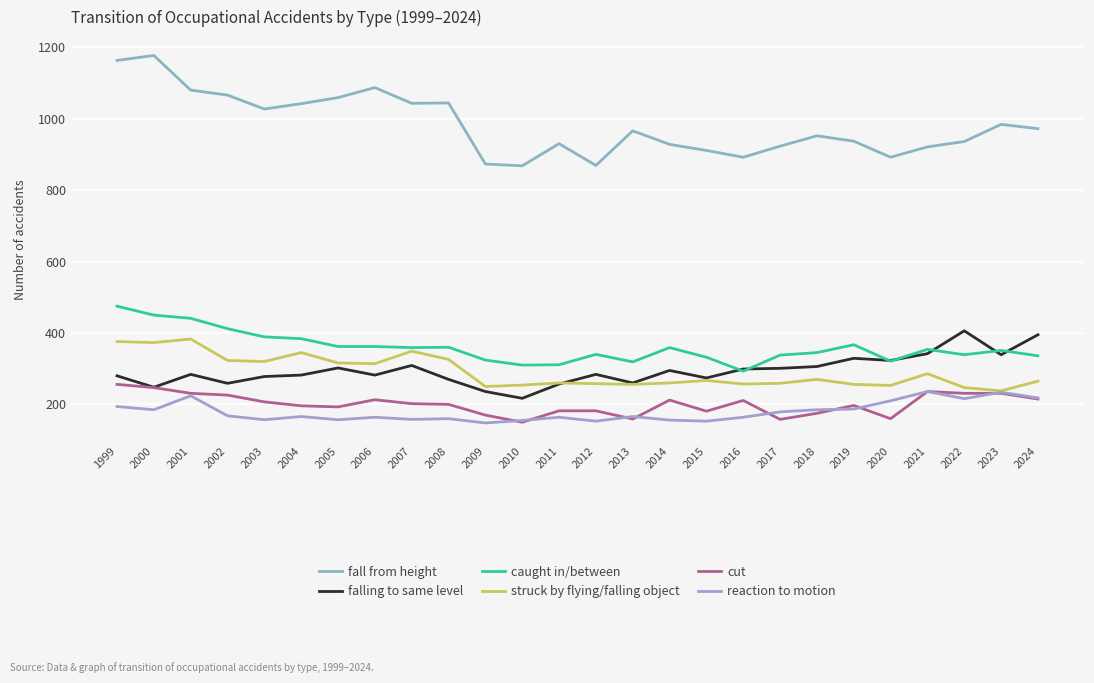

What is the difference between the highest and lowest values at 2018?

777